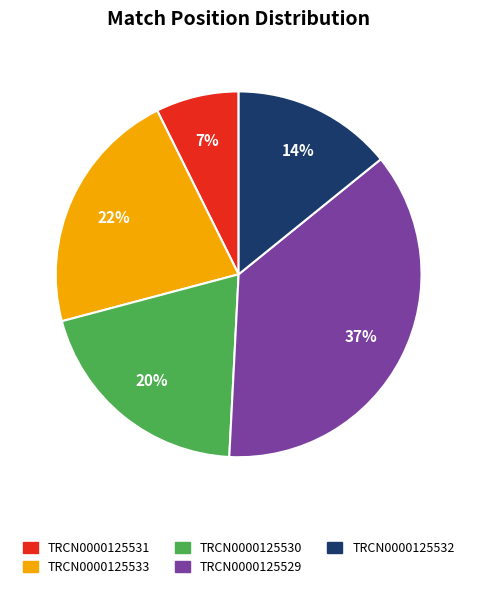

Combined, do TRCN0000125529 and TRCN0000125530 account for over 50%?

Yes